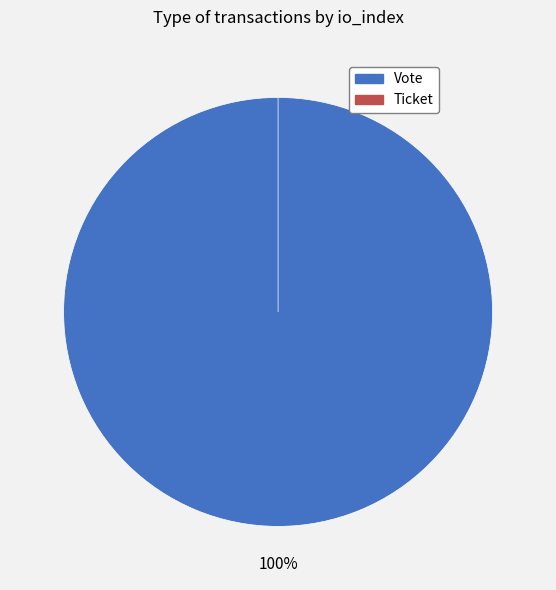

How many slices are in this pie chart?

2